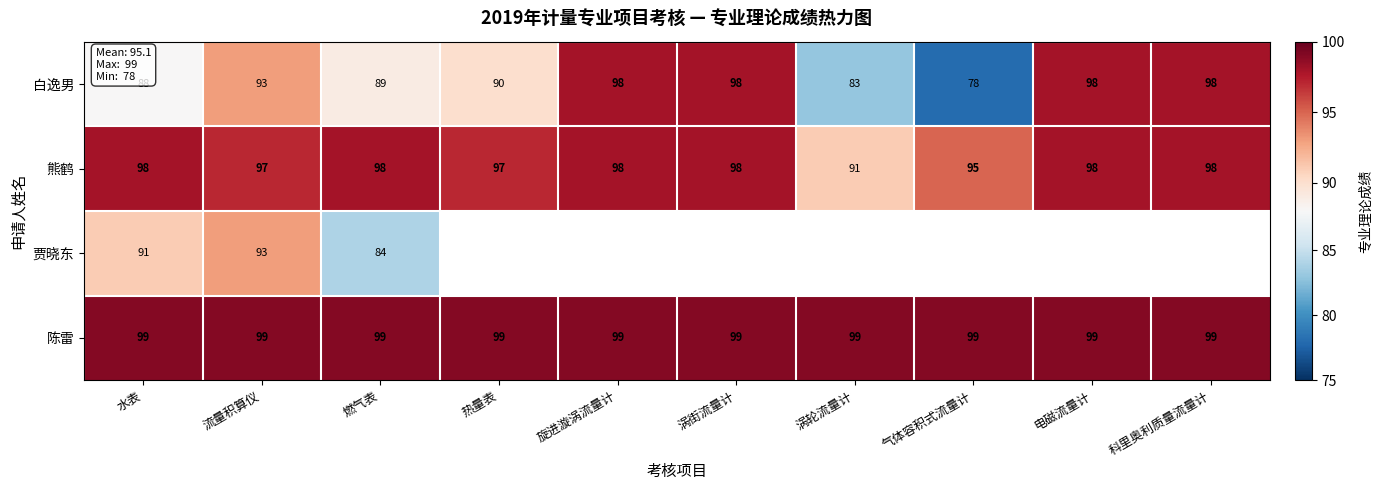

At which label is 白逸男 closest to 88?

水表